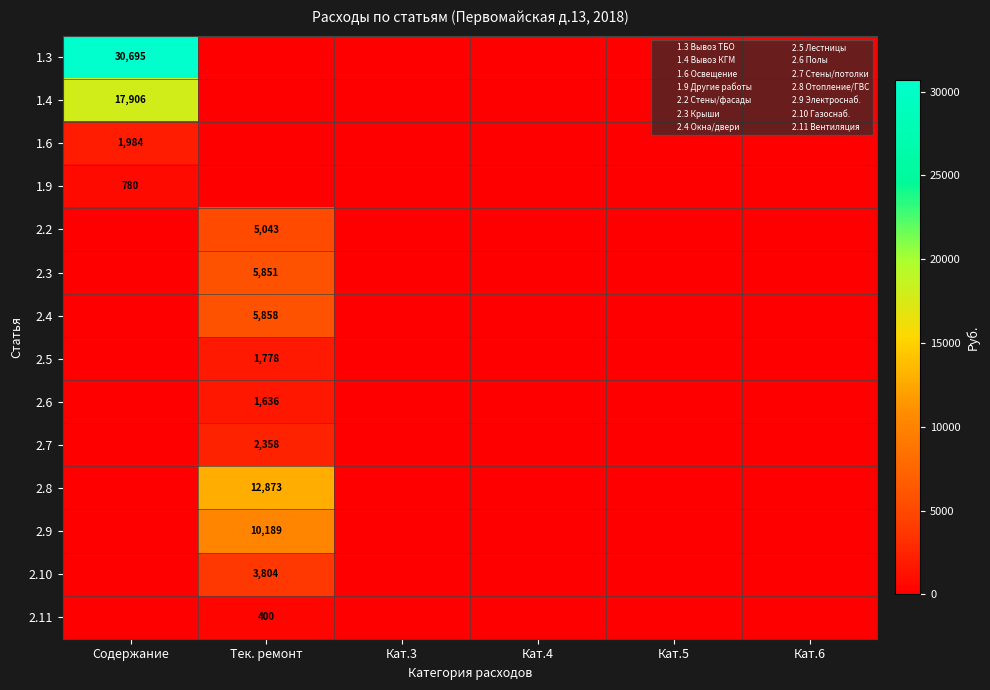

What is the greatest value displayed?

30694.8